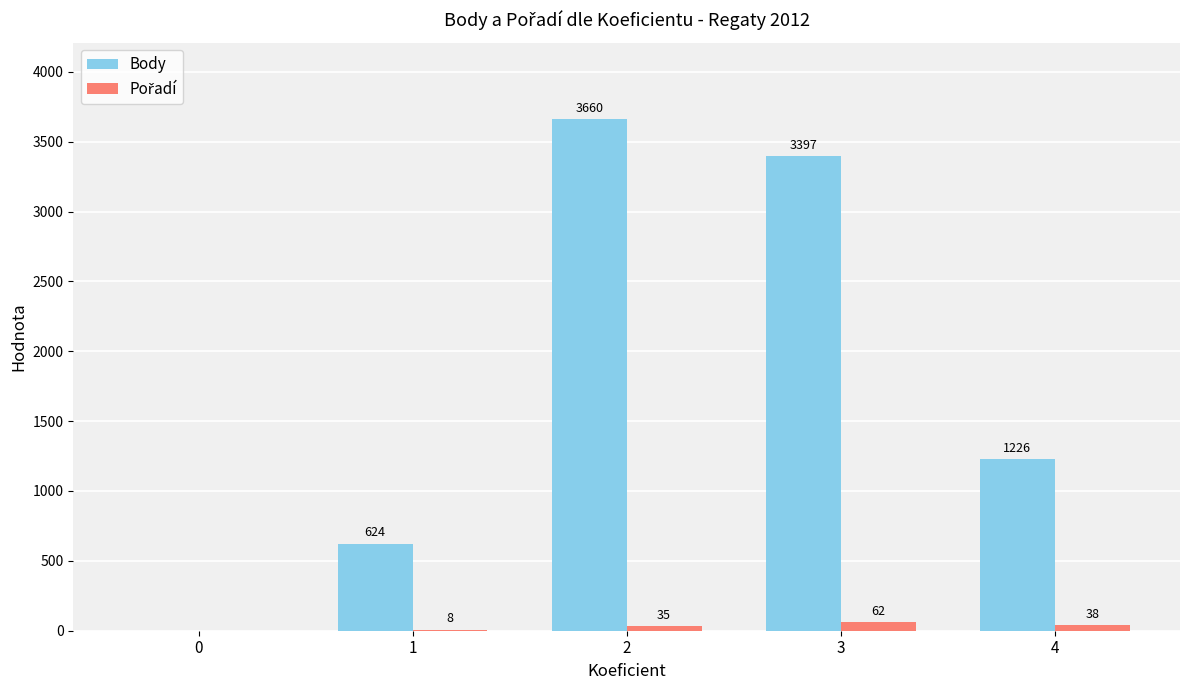

True or false: Body has a value of 5596 at 3.

False